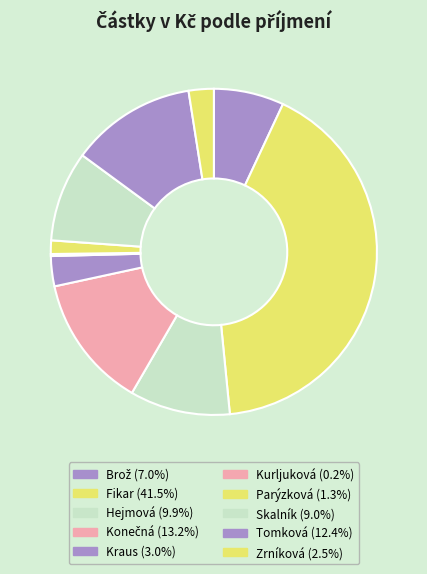

Is it true that Hejmová is 10% of the pie?

True